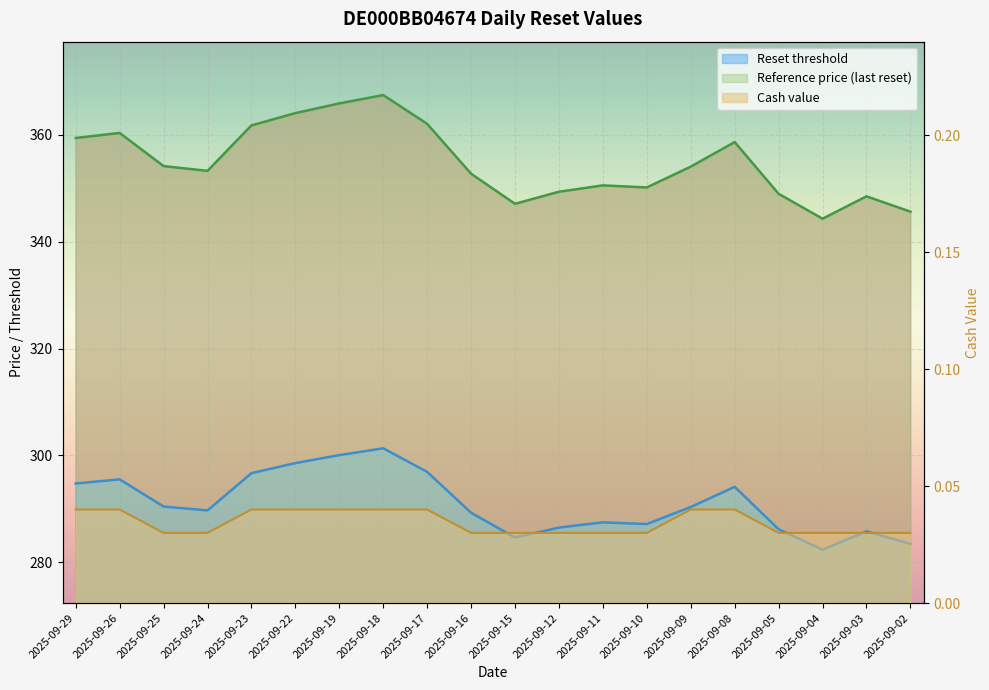

True or false: Cash value has a value of 0.0 at 2025-09-10.

False